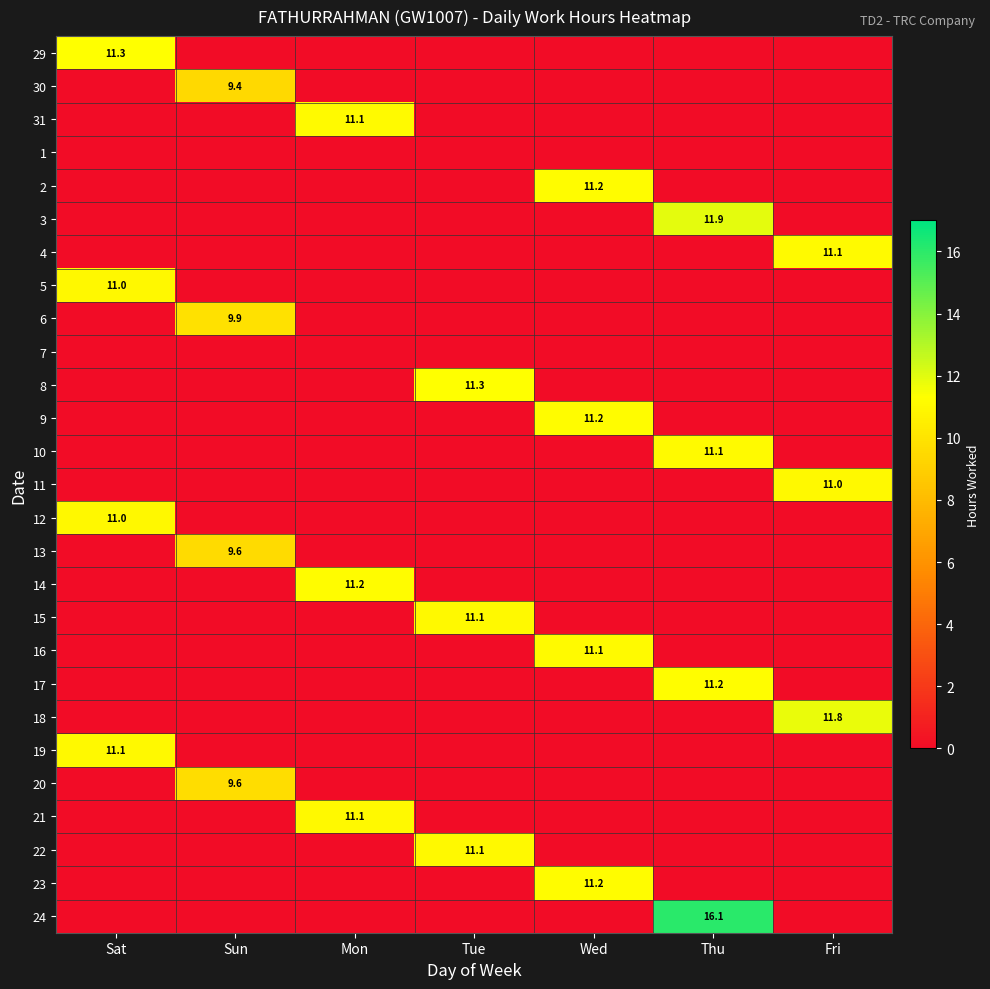

The 14 series shows 11.2 at Mon. True or false?

True